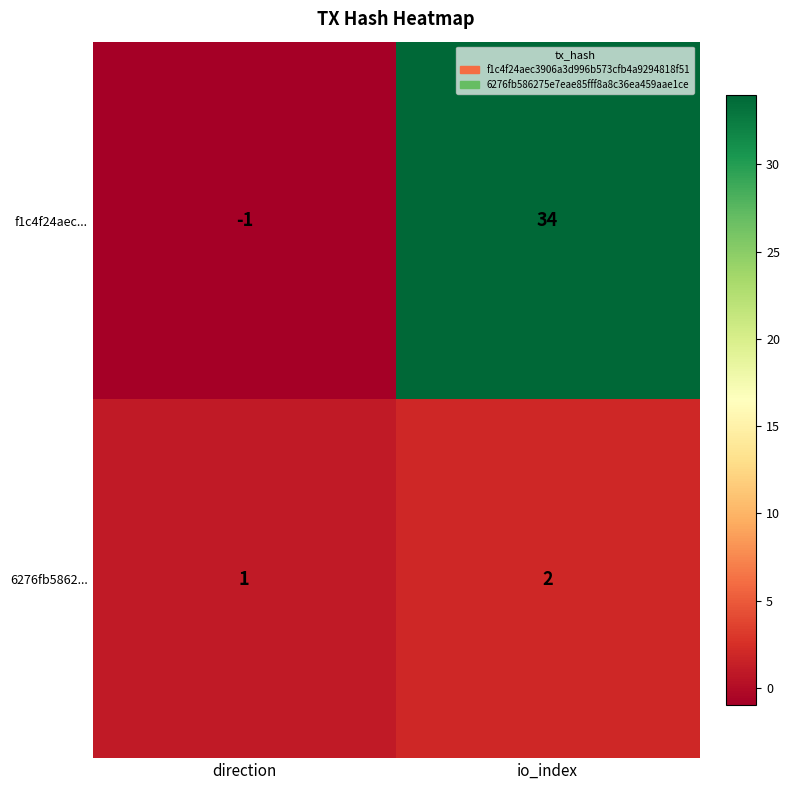

What is the difference between the maximum and minimum values in the f1c4f24aec... series?

35